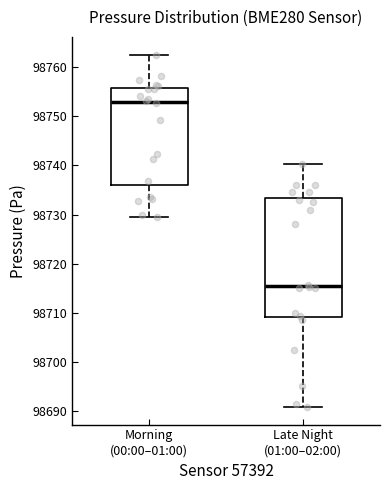

Comparing the boxes themselves (not the whiskers), which one is the tallest?

Late Night (01:00–02:00)